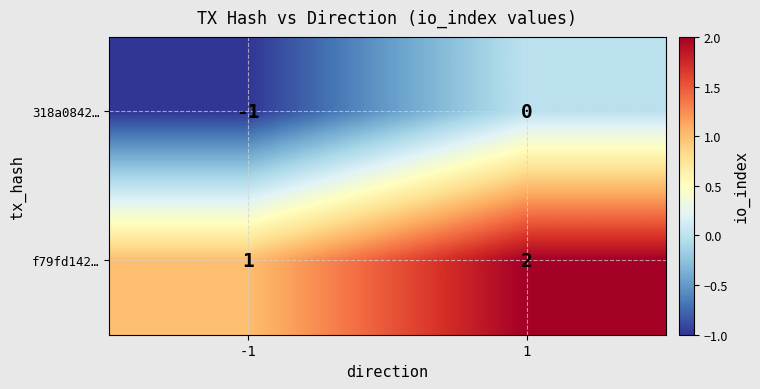

How many values in the f79fd142… series are below 2?

1